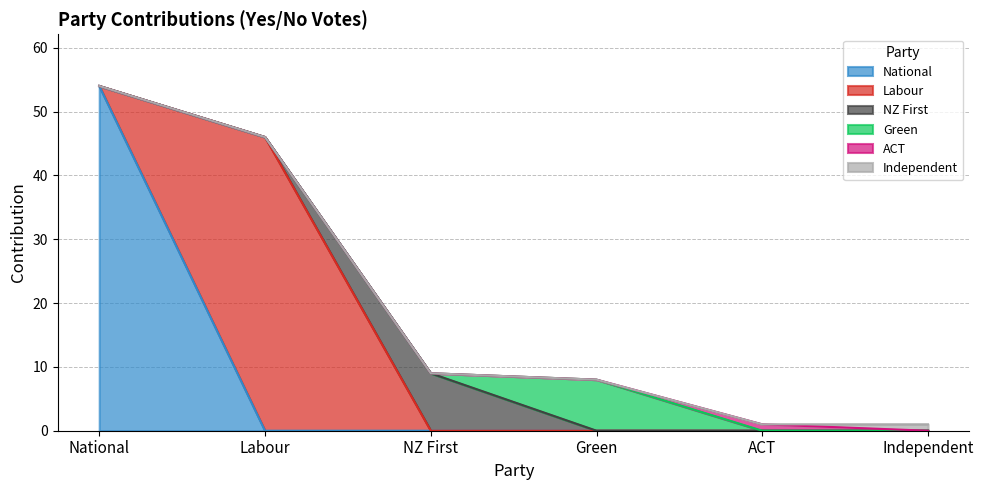

At which label does Independent reach its minimum?

National